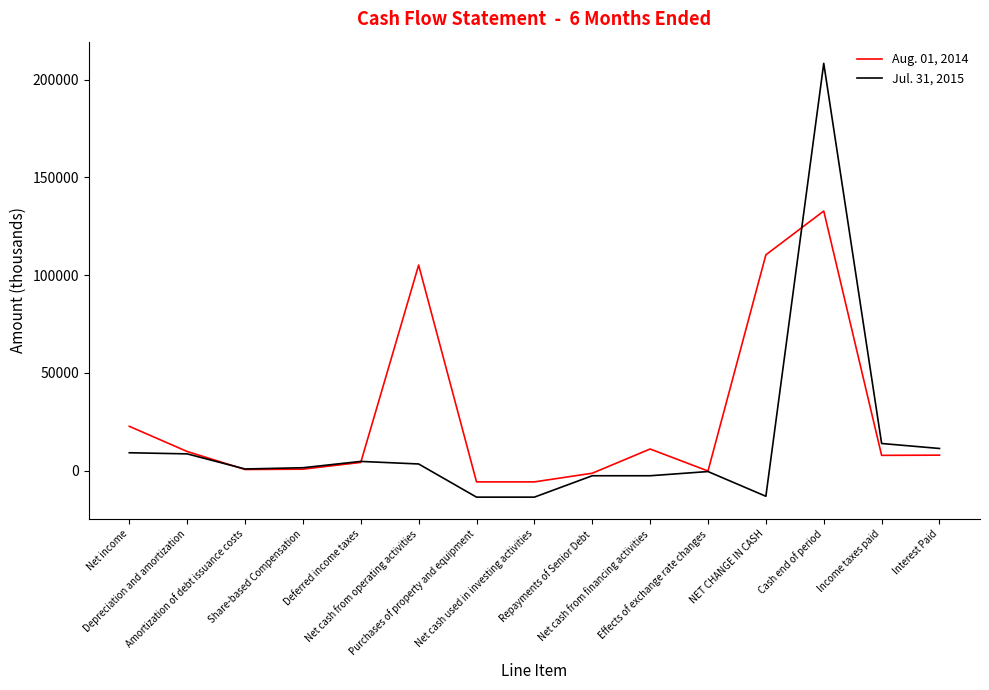

List the series in order of their peak value, lowest first.

Aug. 01, 2014, Jul. 31, 2015